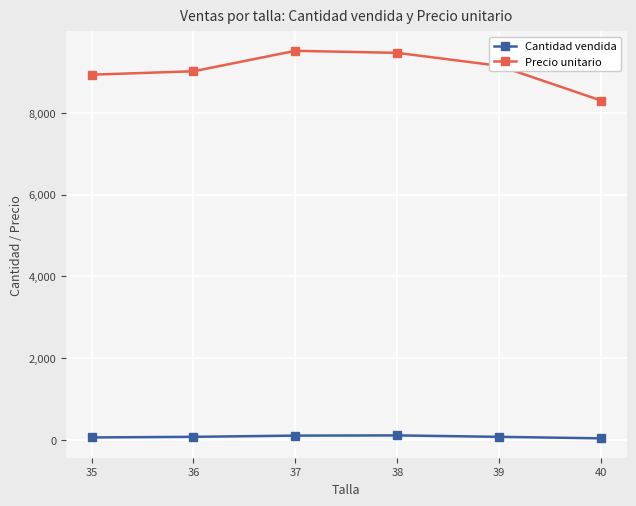

Which series has the widest spread of values?

Precio unitario